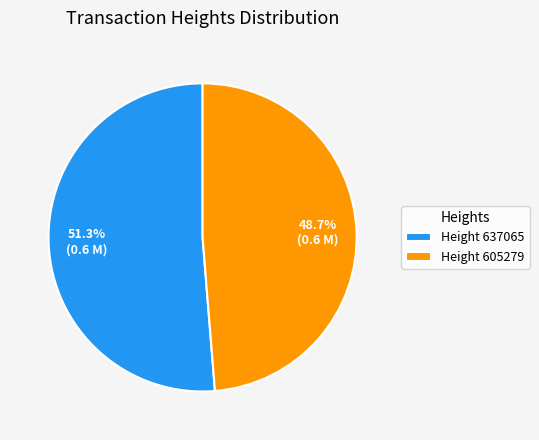

To the nearest percent, what is the average slice percentage?

50%